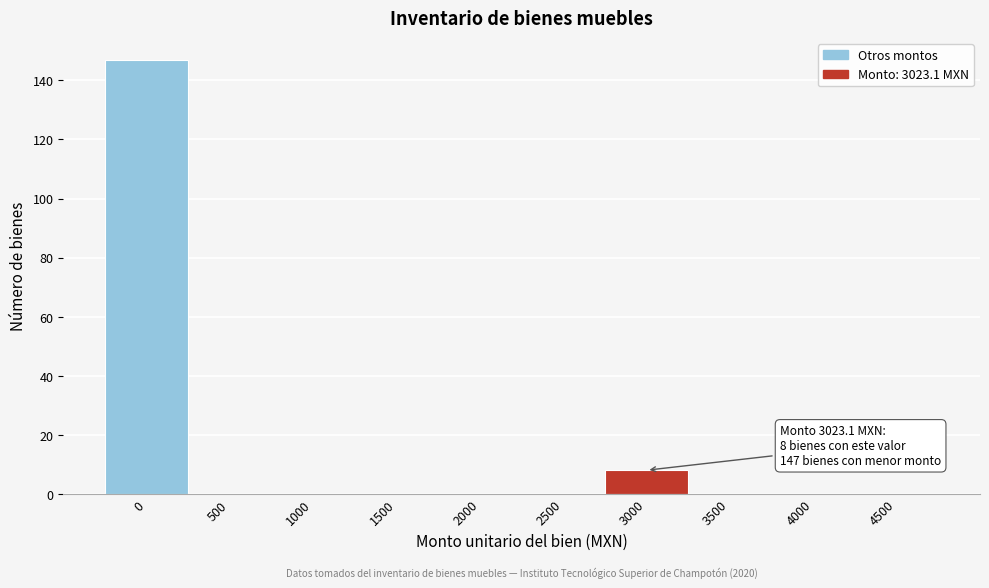

Reading left to right, transcribe all the data shown in this chart.

0=147	500=0	1000=0	1500=0	2000=0	2500=0	3000=8	3500=0	4000=0	4500=0